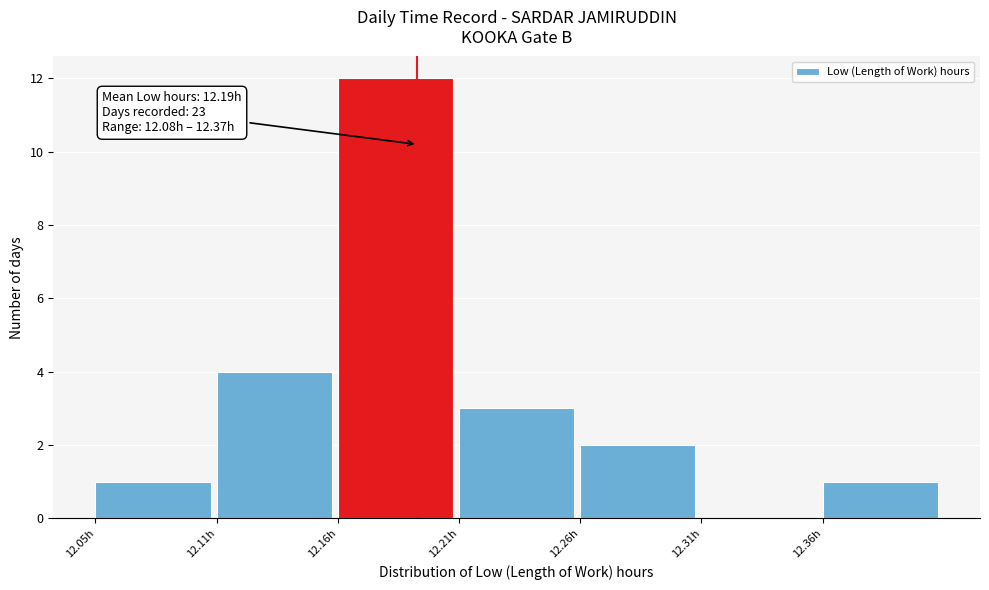

Reading right to left, extract all data points from this chart.

12.36h=1	12.31h=0	12.26h=2	12.21h=3	12.16h=12	12.11h=4	12.05h=1